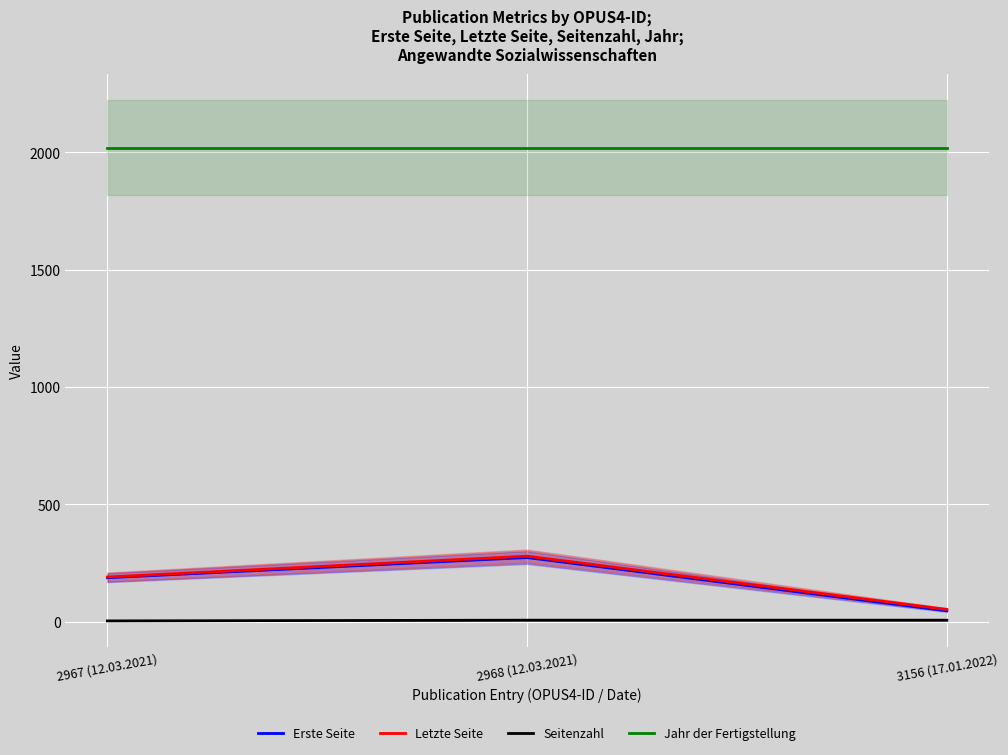

How many series are shown in this chart?

4